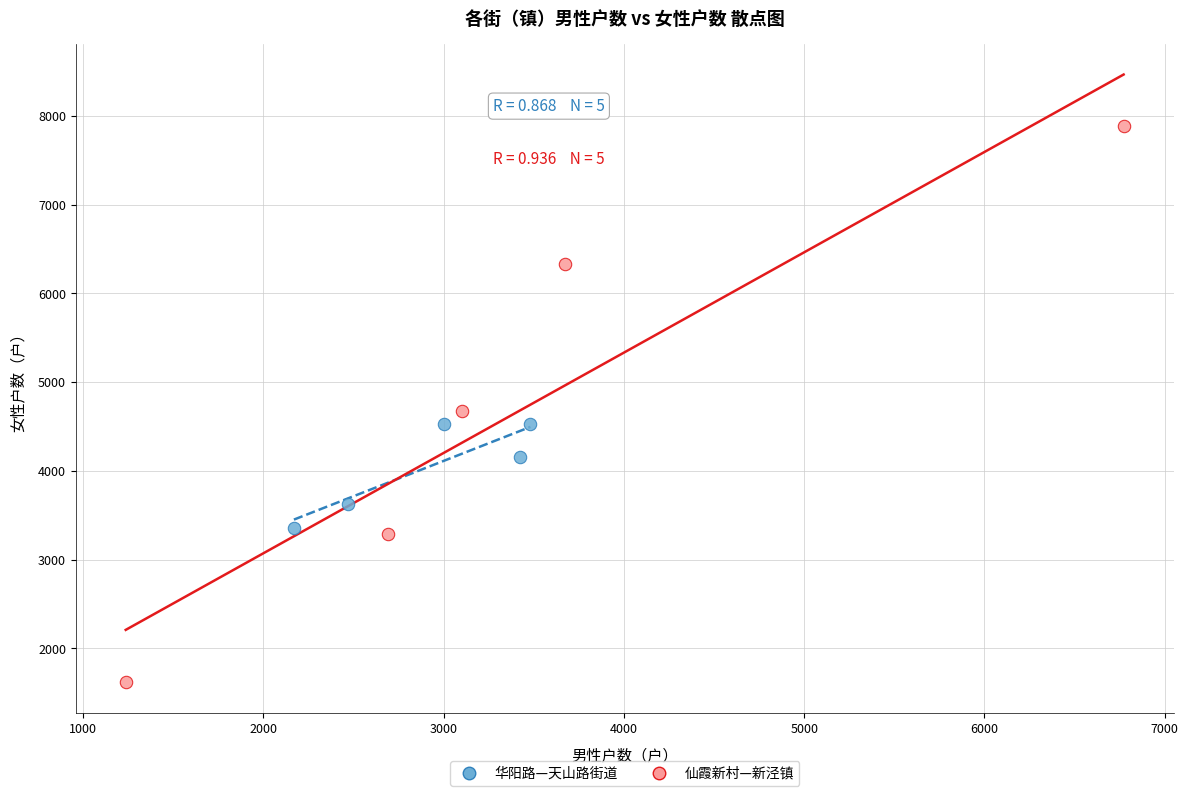

Which series has the widest spread of Y values?

仙霞新村—新泾镇